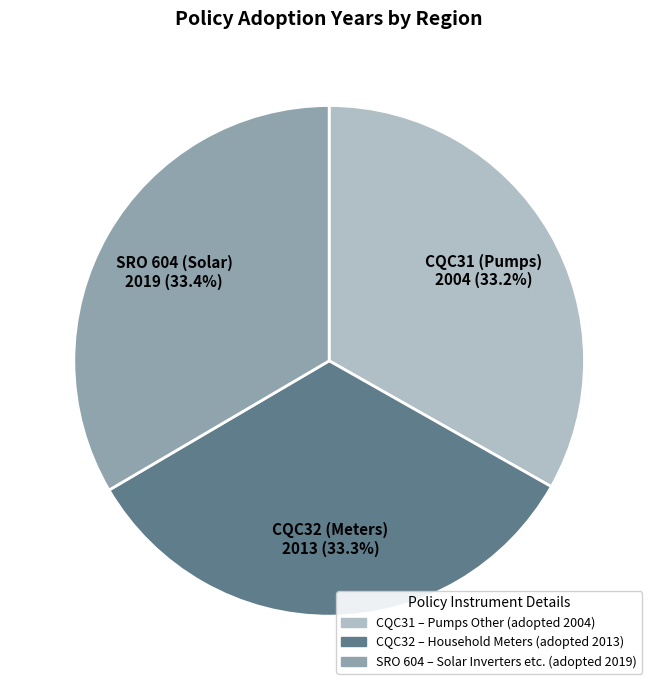

Does any single category account for the majority?

No